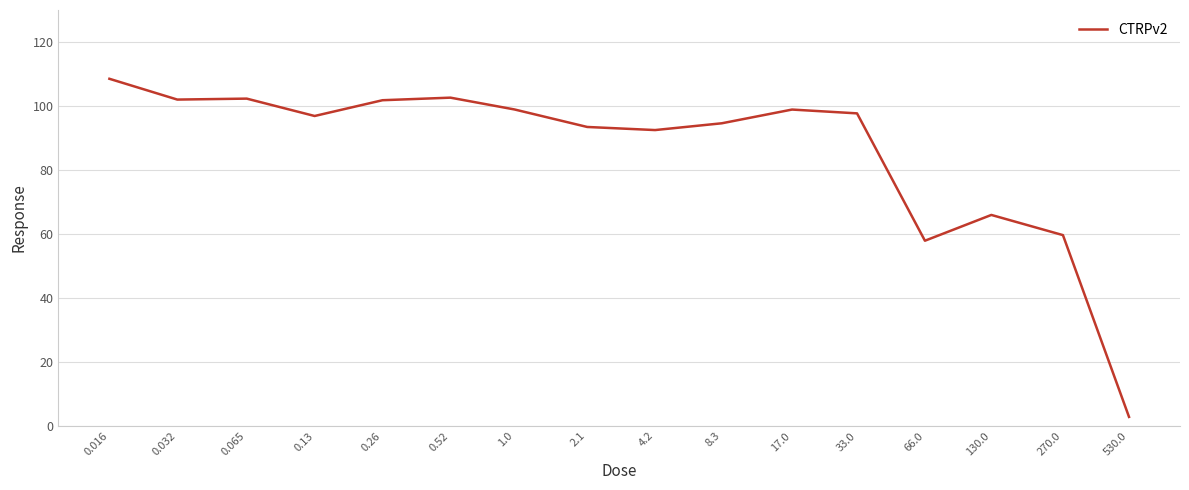

What is the minimum value shown in the chart?

2.8